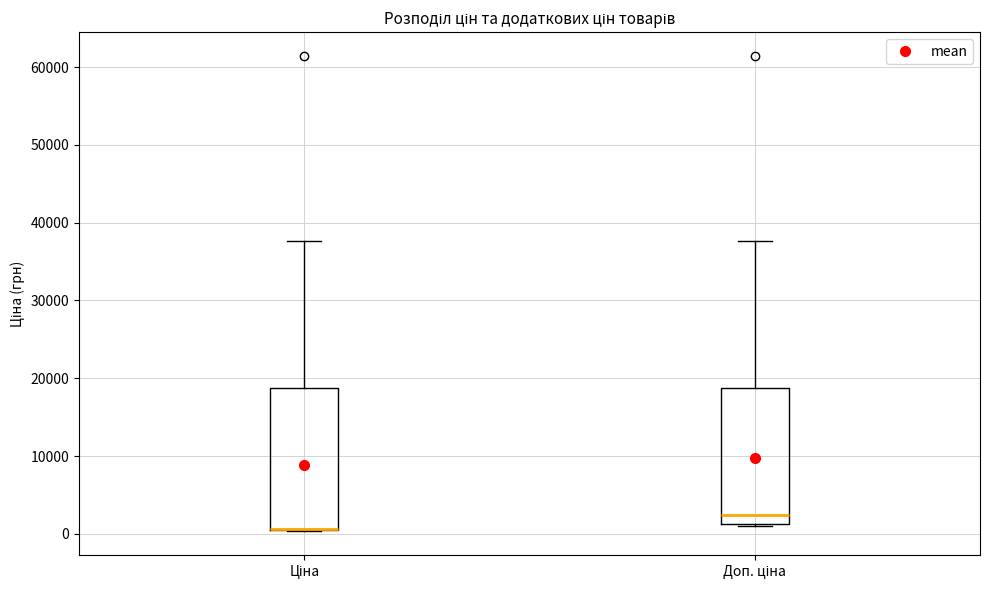

Reading left to right, read every box against the y-axis: the position of its median line, the range the box covers, and the ends of its whiskers. The values are not printed on the chart, so give them approximately, as read against the axis.

Ціна: median 1000 (drawn on the box's lower edge), box 1000 to 19000, whiskers 0 to 38000
Доп. ціна: median 2000, box 1000 to 19000, whiskers 1000 to 38000